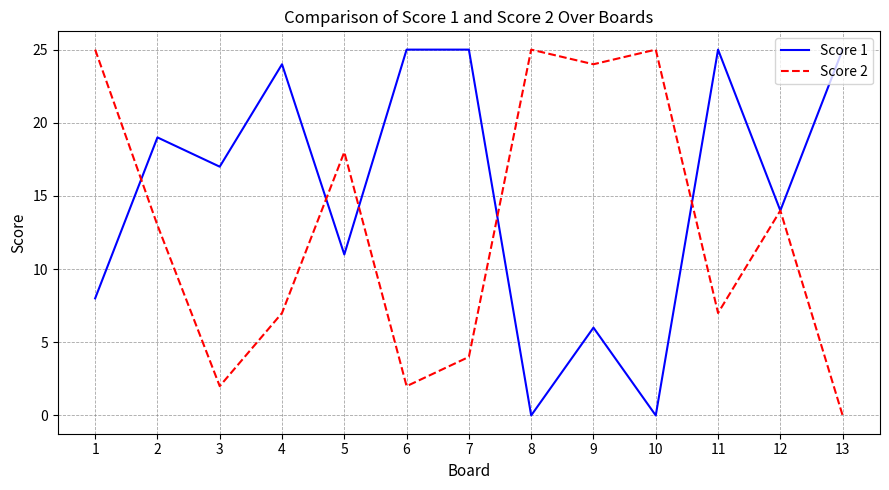

What is the total value across all series at 6?

27